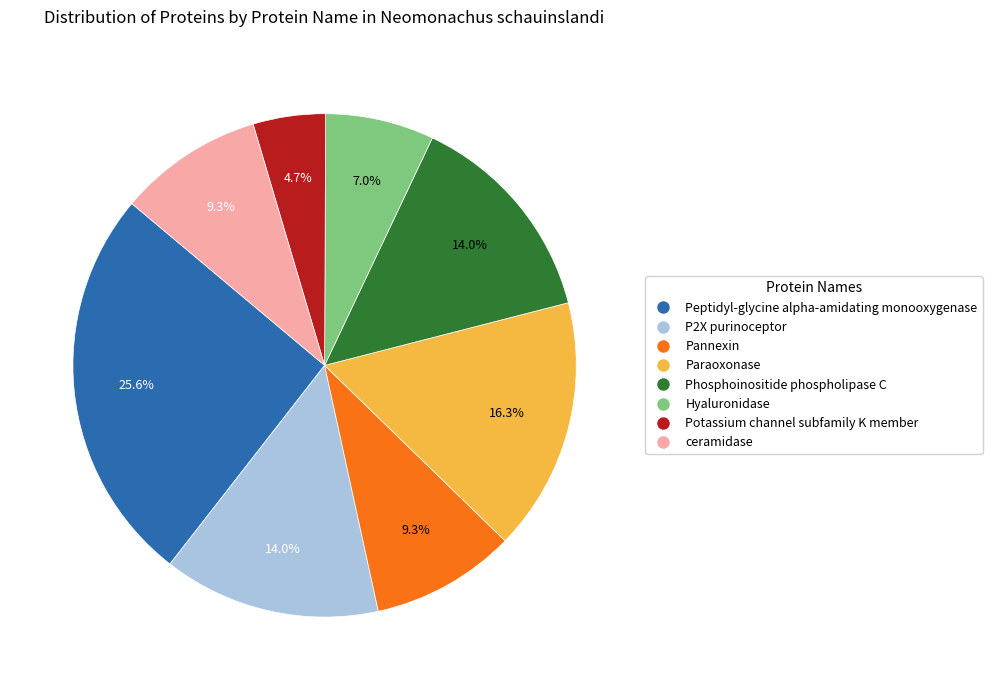

Which category has the smallest portion of the pie?

Potassium channel subfamily K member